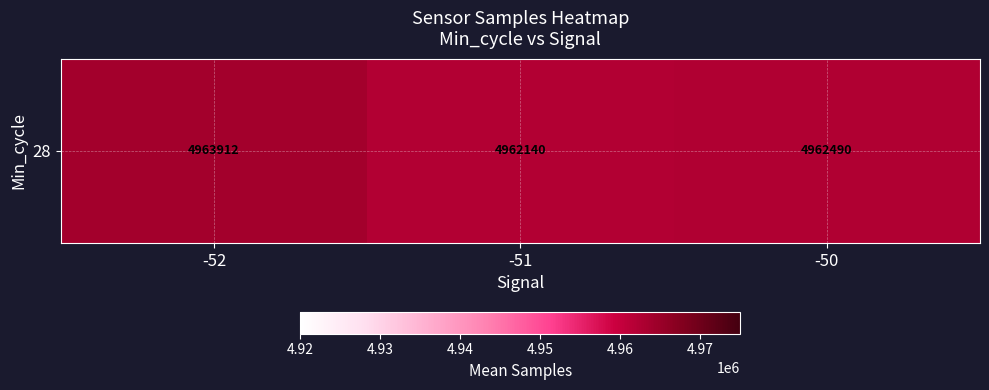

What is the difference between the maximum and minimum values?

1771.7